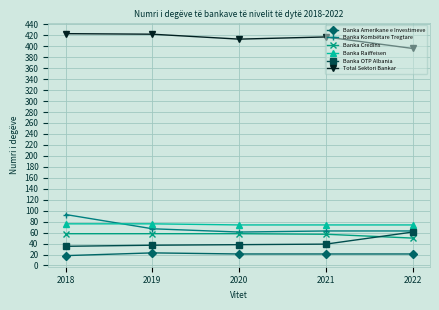

True or false: Banka Amerikane e Investimeve and Banka Raiffeisen intersect in this chart.

False